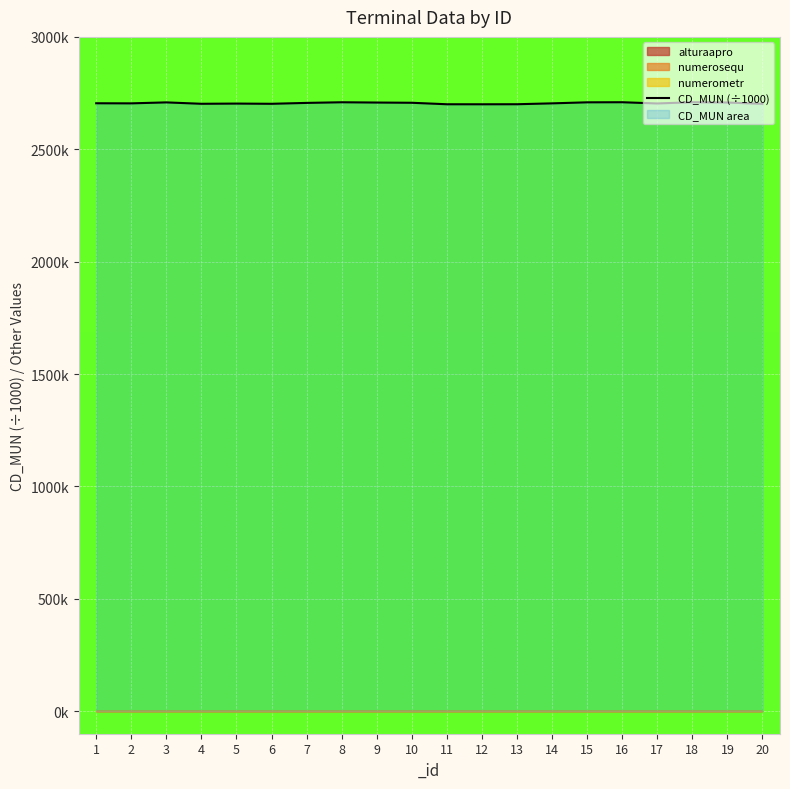

Rank the categories by value from highest to lowest.

18, 16, 8, 15, 3, 19, 9, 10, 7, 1, 2, 14, 17, 5, 4, 6, 20, 13, 11, 12